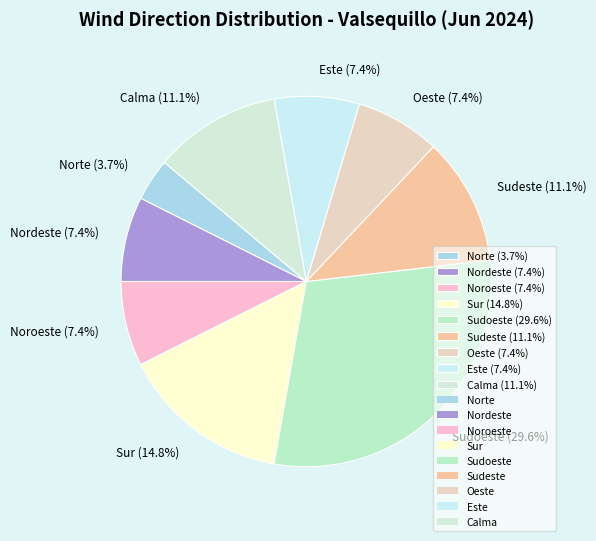

To the nearest percent, what is the difference between the Noroeste and Sudoeste slice percentages?

22%